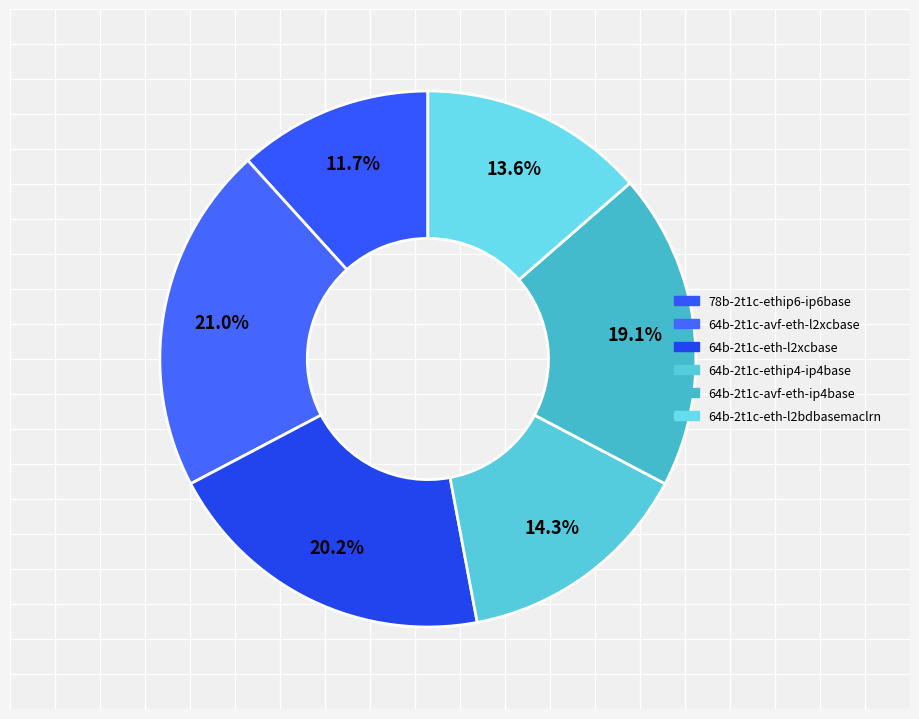

Approximately how many times larger is the value at 64b-2t1c-ethip4-ip4base compared to 64b-2t1c-avf-eth-l2xcbase?

0.7